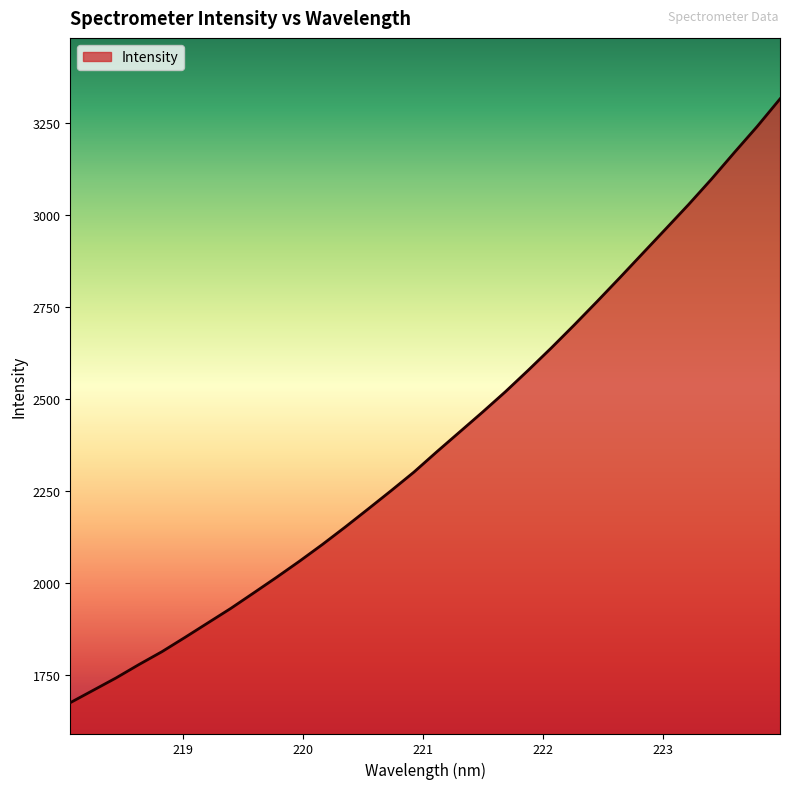

What is the minimum value shown in the chart?

1674.5